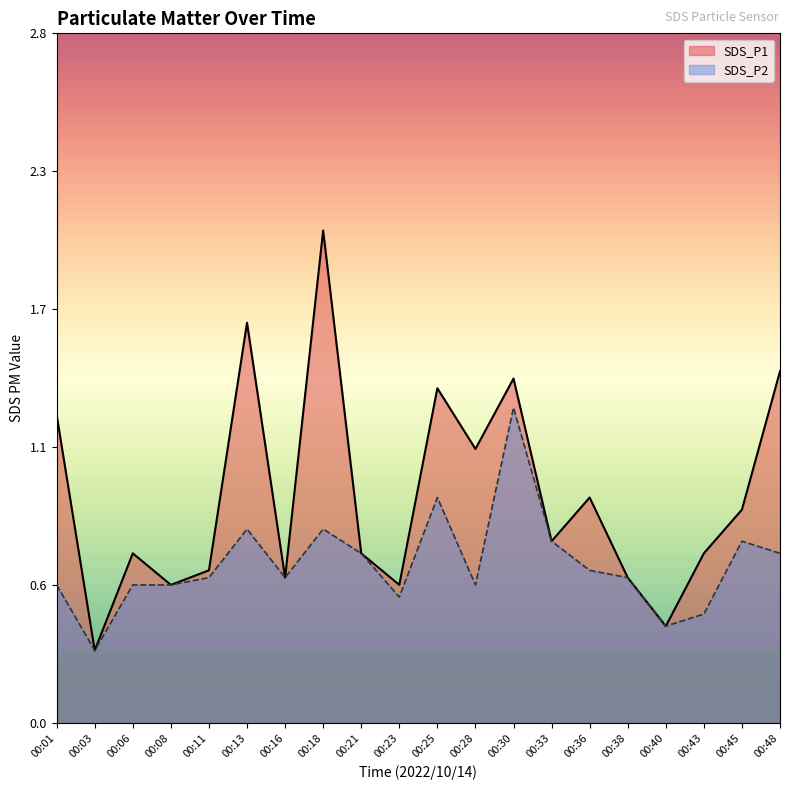

In SDS_P1, how many points are higher than both neighbors (excluding endpoints)?

6